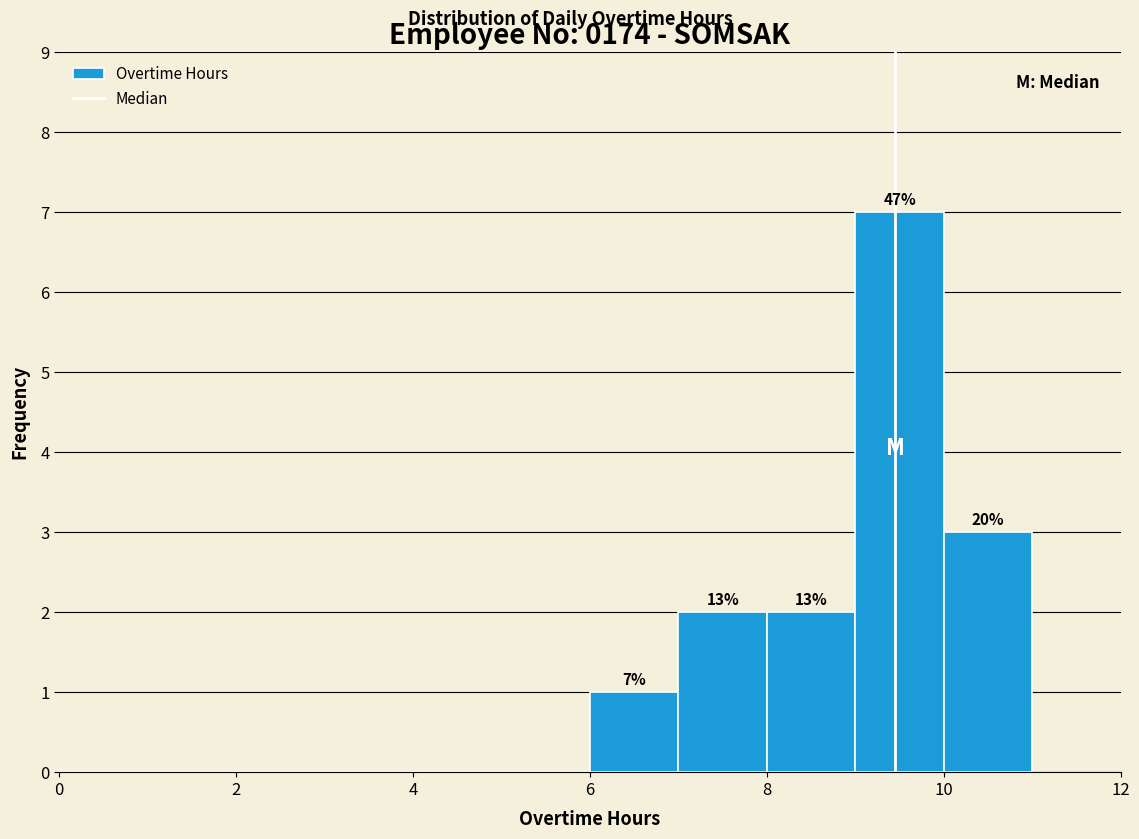

Which range on the x-axis has the tallest bar?

9 to 10